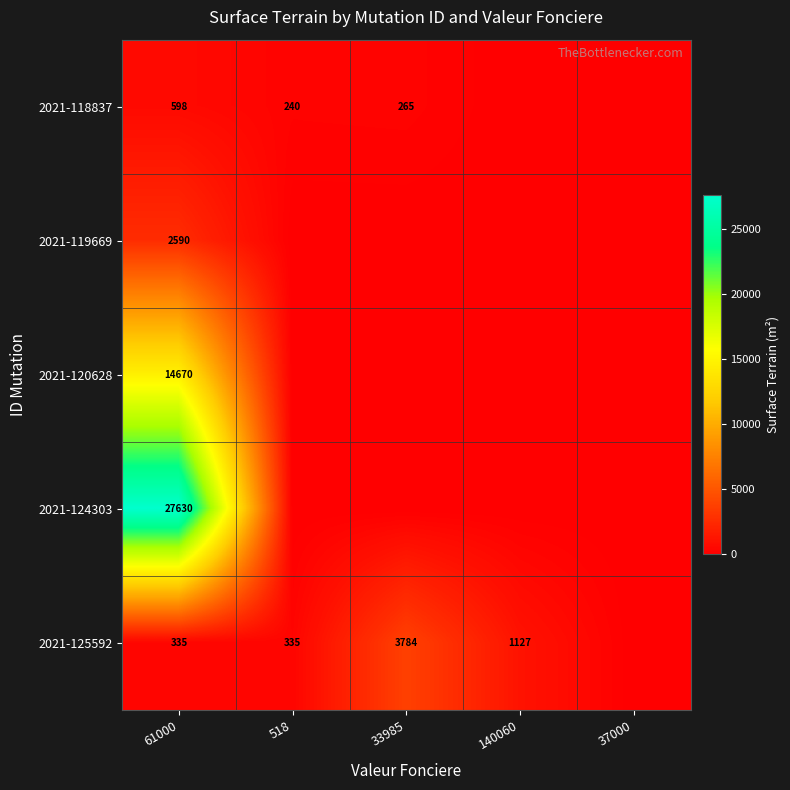

True or false: 2021-118837 has a value of 265 at 33985.

True